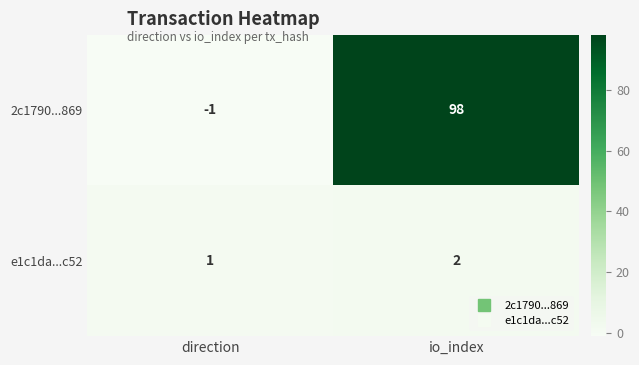

Reading left to right, list all the values displayed in this chart.

2c1790...869: -1	98
e1c1da...c52: 1	2